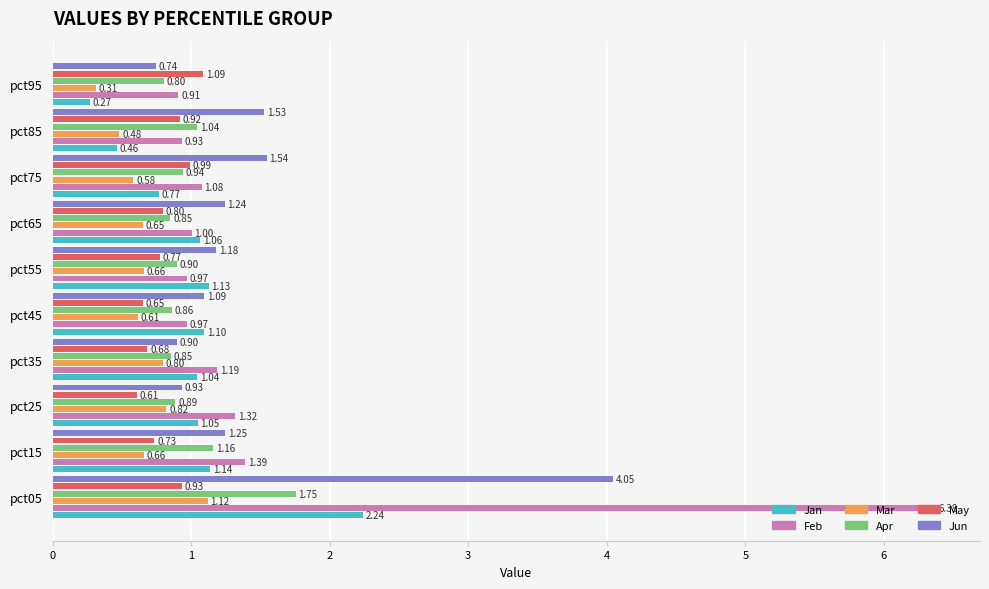

What is the sum of all Mar values?

6.7